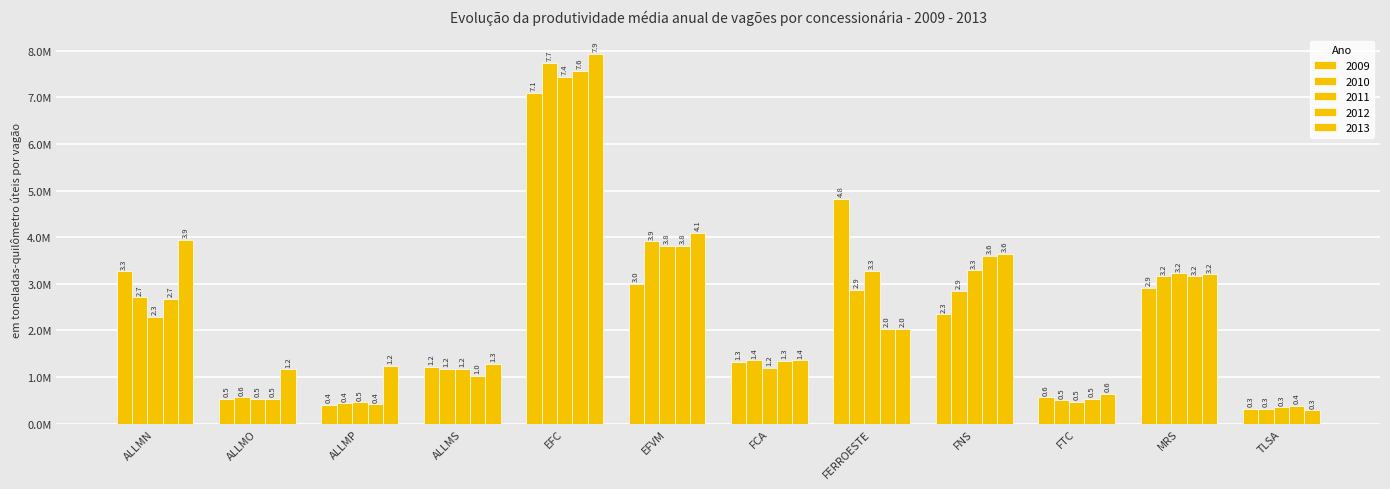

Which series has the largest range (max minus min)?

2013